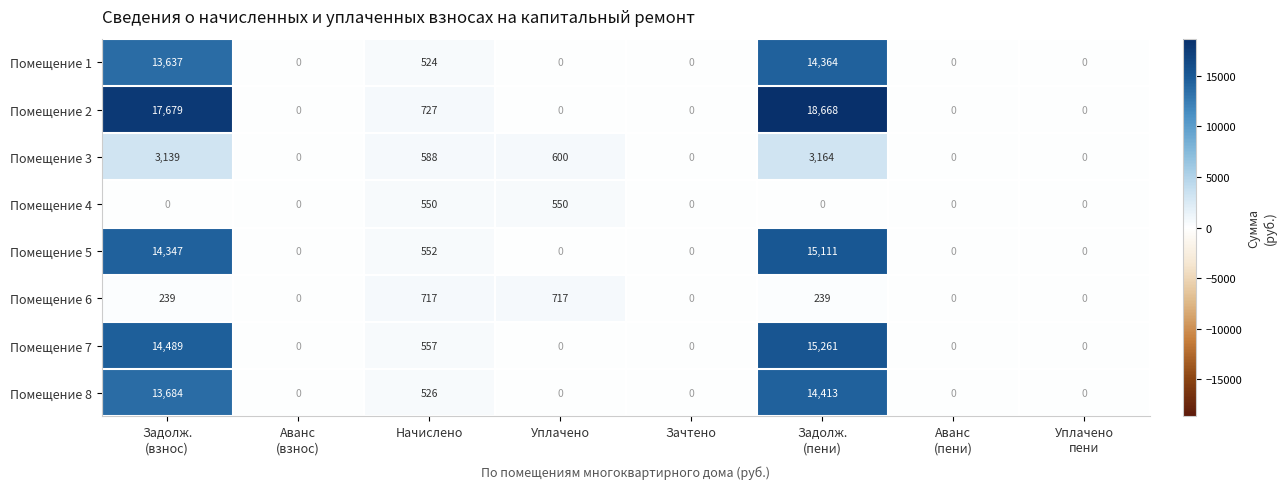

The value of Помещение 3 at Уплачено is 600. True or false?

True